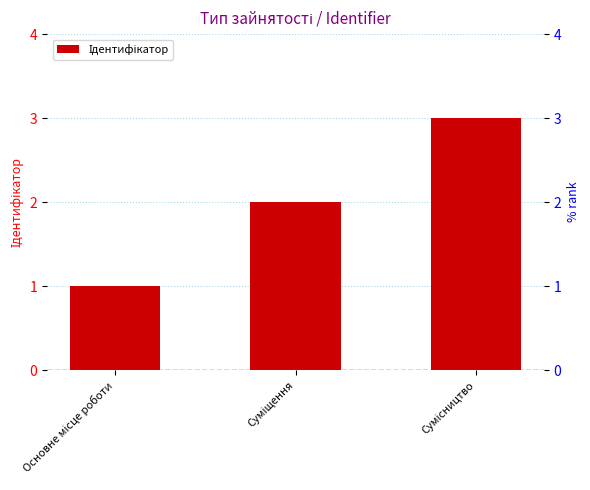

What is the ratio of the value at Основне місце роботи to the value at Сумісництво?

0.3